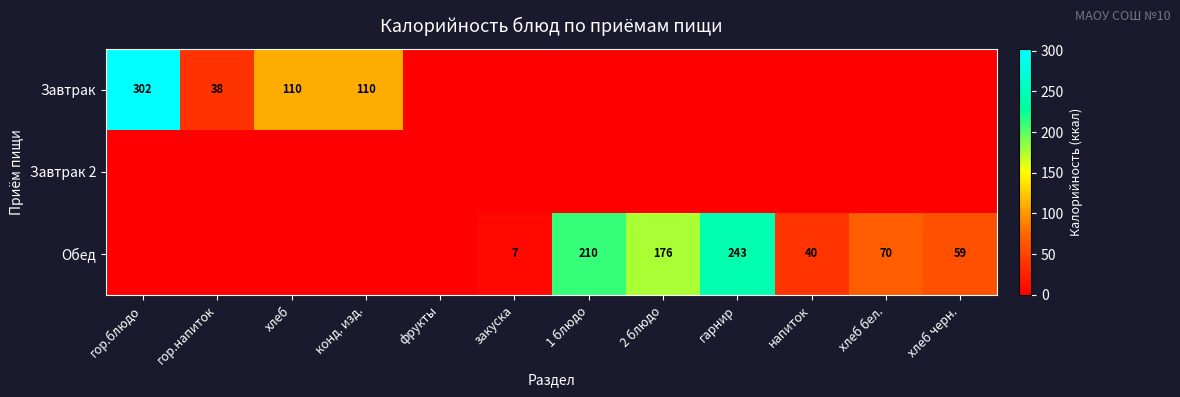

True or false: Обед has a value of 141 at 1 блюдо.

False